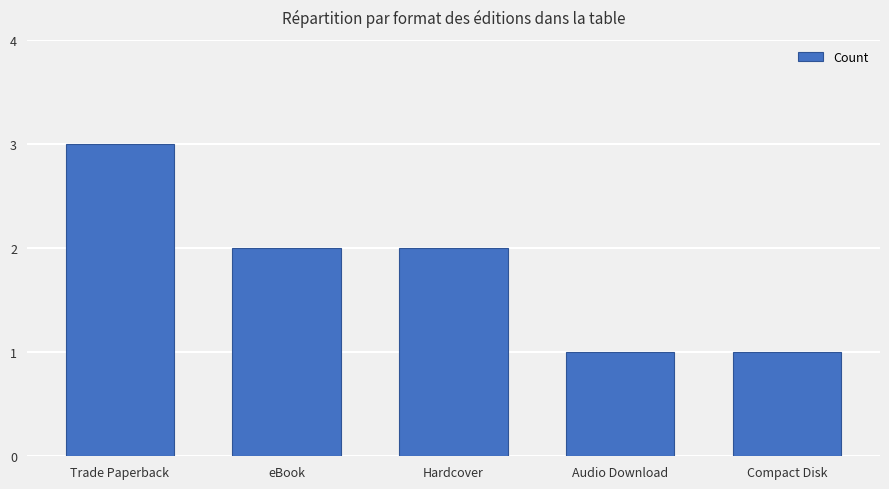

The chart shows a value of 2 at Hardcover. True or false?

True